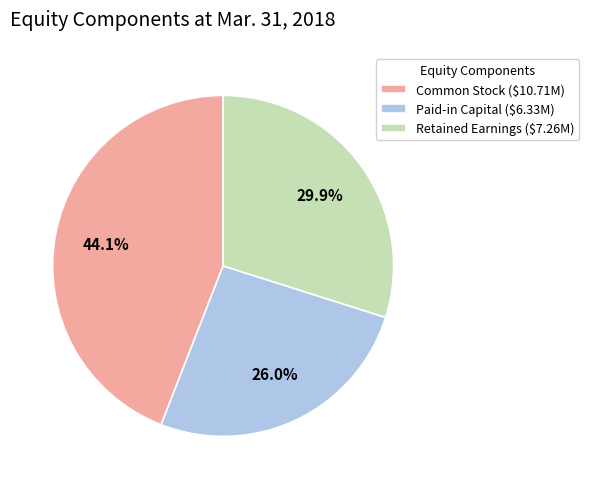

How much of the chart is everything except Retained Earnings ($7.26M)?

70.1%